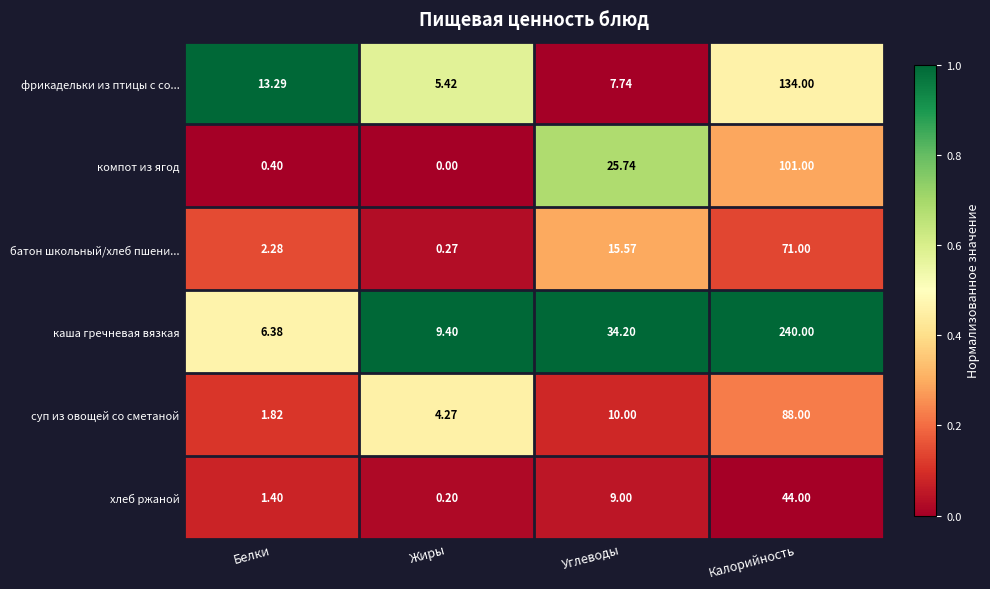

At which category is the sum across all series the highest?

Калорийность